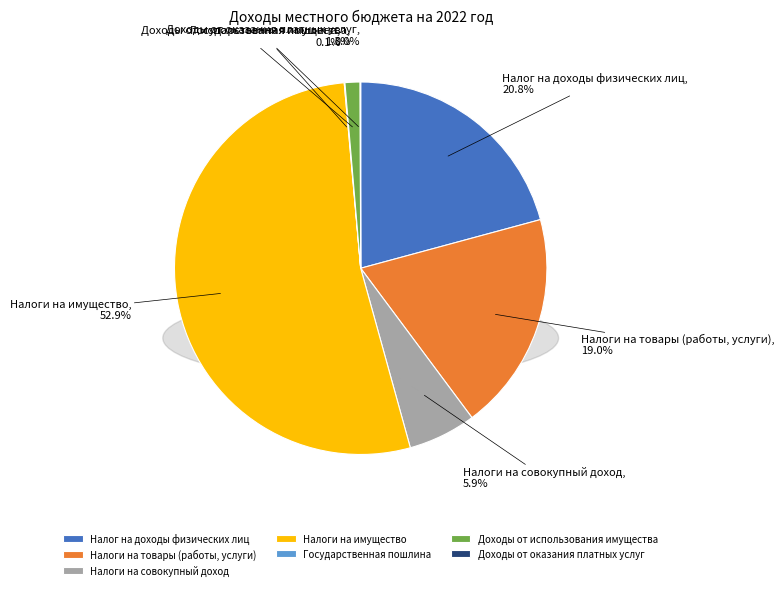

Which has a higher value, Налоги на имущество or Налоги на совокупный доход?

Налоги на имущество